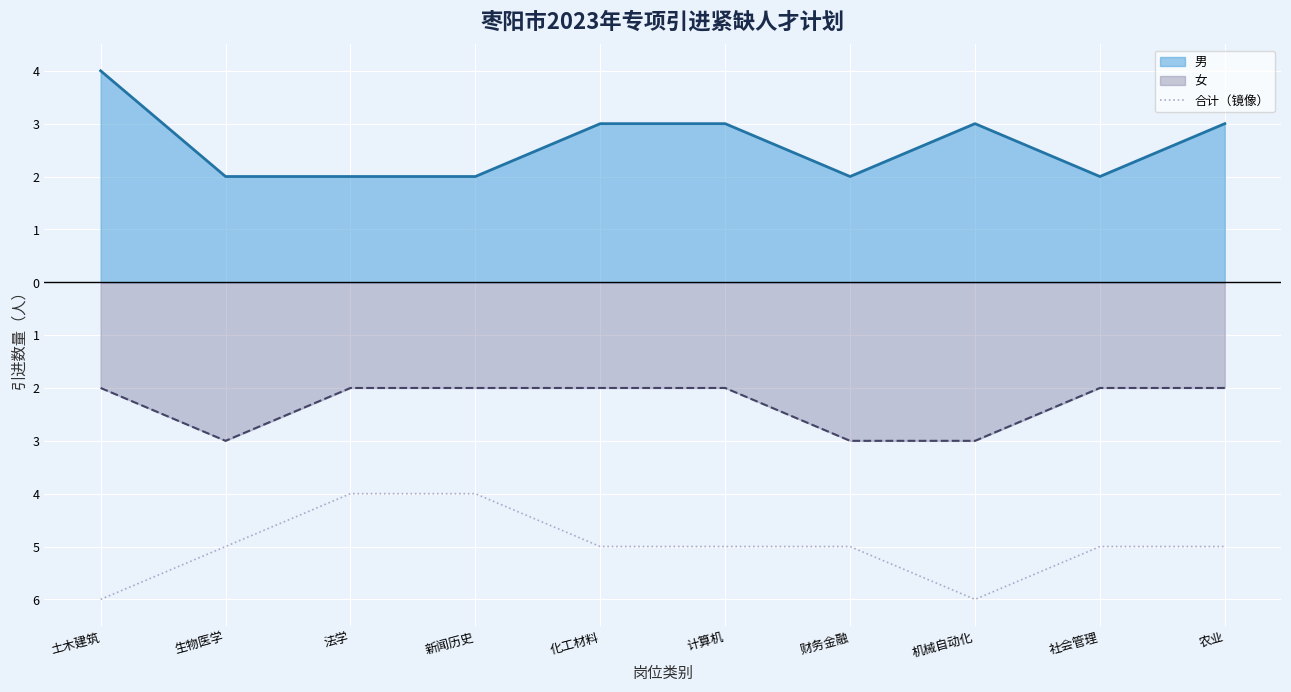

How many interior local valleys (lower than both neighbors) does the data have?

1